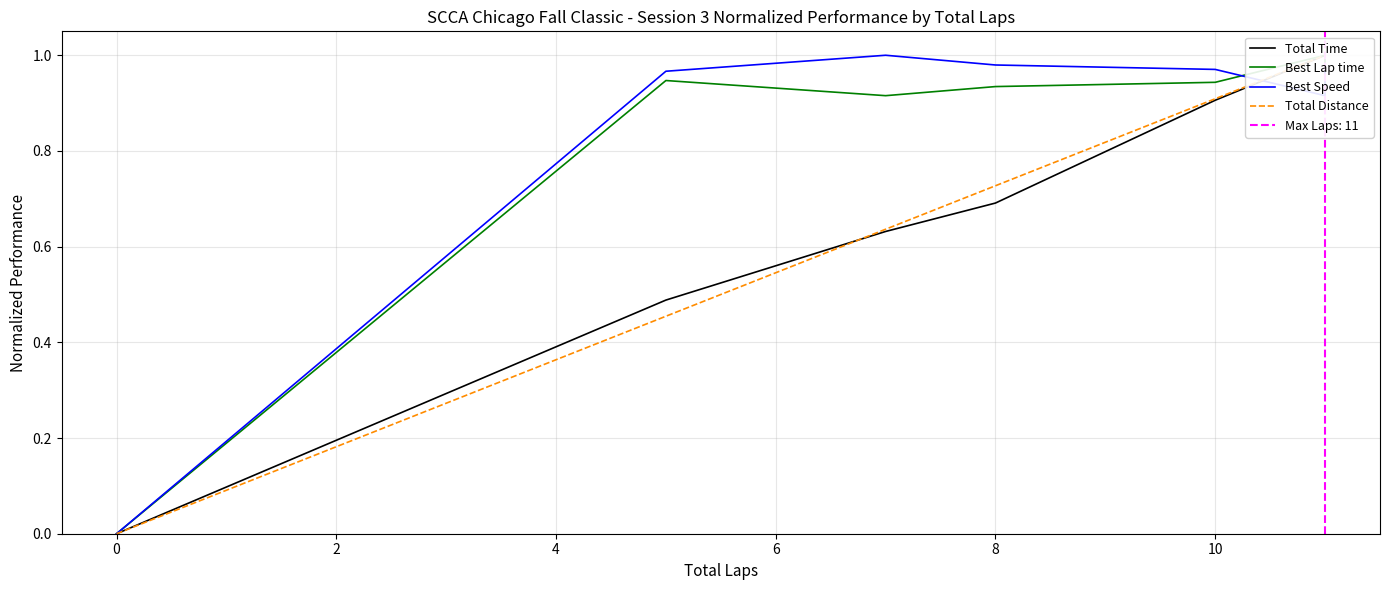

What are all the series names shown in the legend?

Total Time, Best Lap time, Best Speed, Total Distance